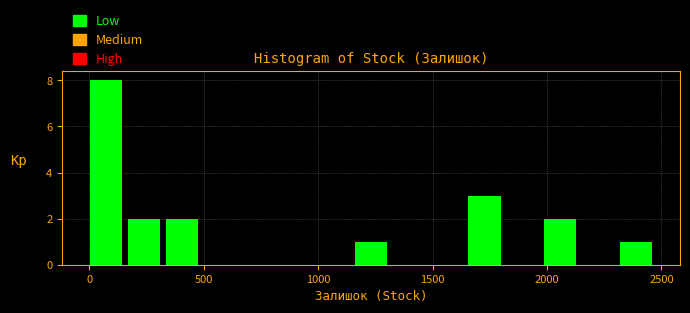

Read against the x-axis, roughly where is the centre of the tallest bar?

50